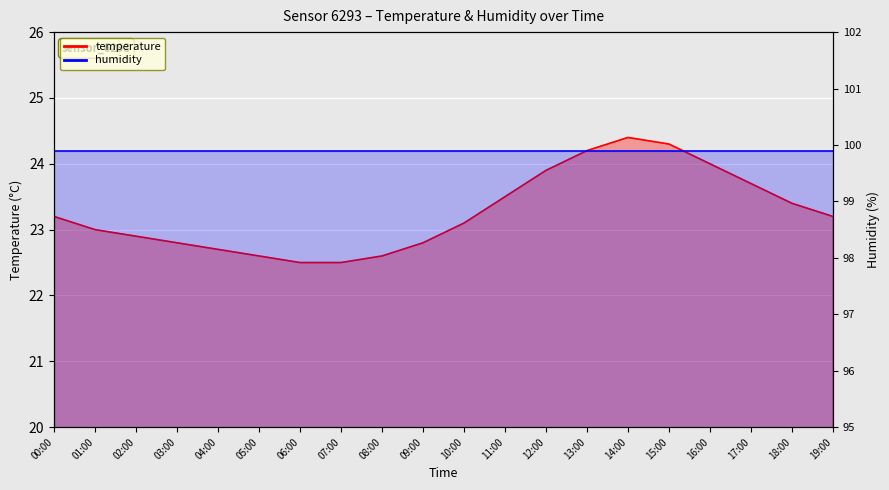

What is the smallest value displayed?

22.5